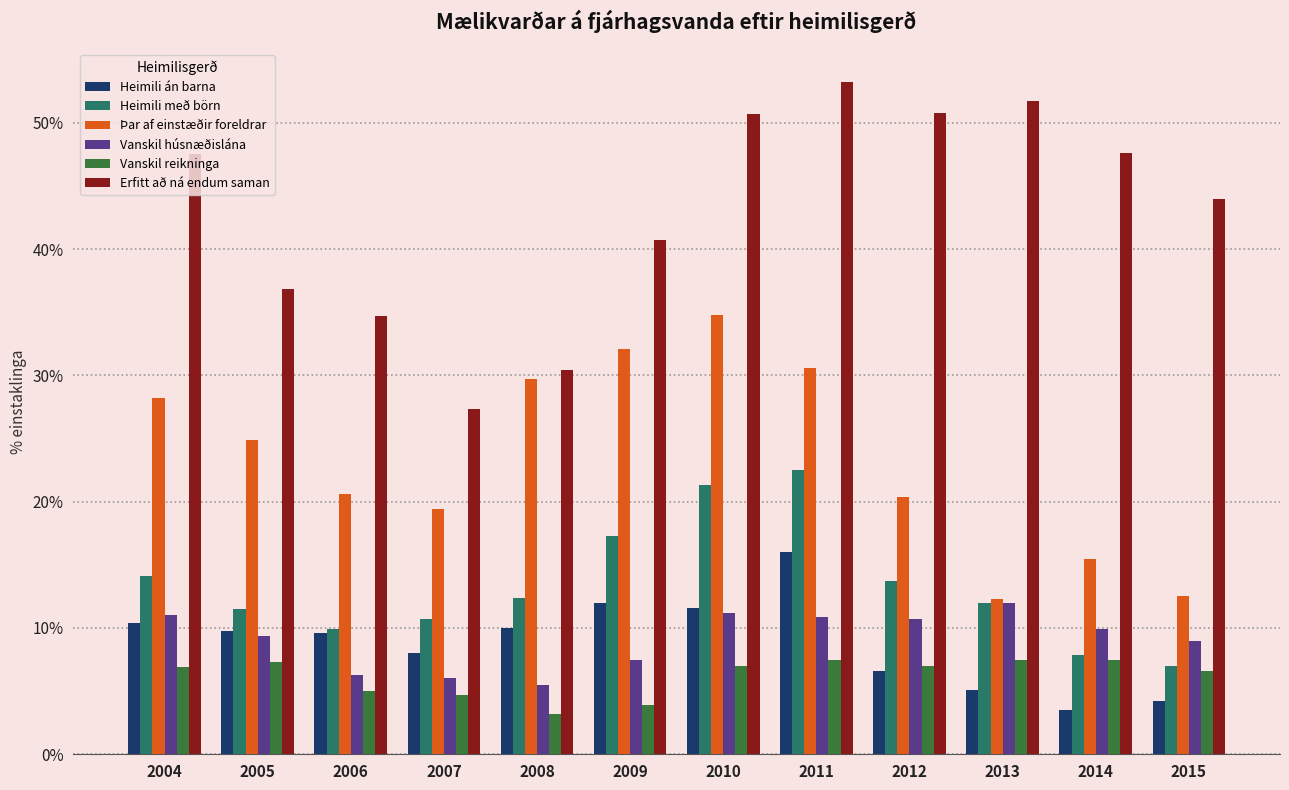

At how many categories does at least one series exceed 17?

12